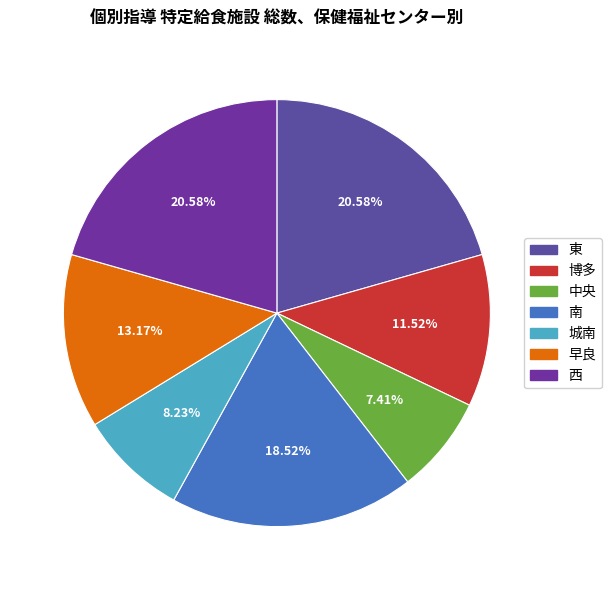

The 城南 slice represents 1% of the pie. True or false?

False